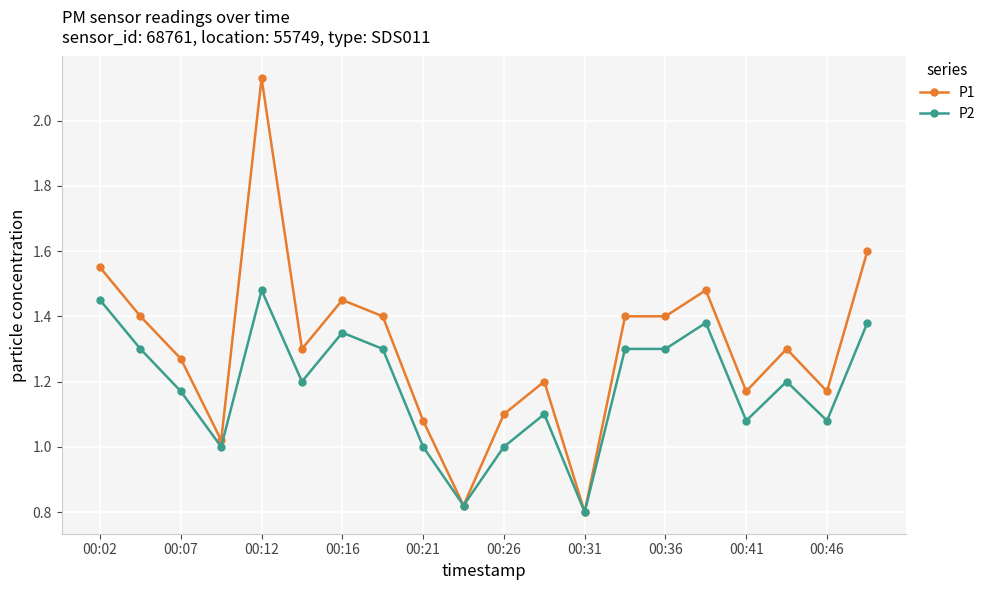

What are all the series names shown in the legend?

P1, P2